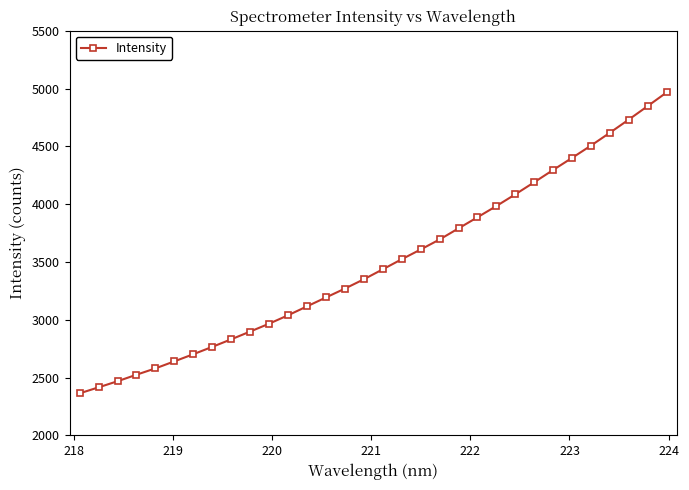

What is the average value?

3490.1